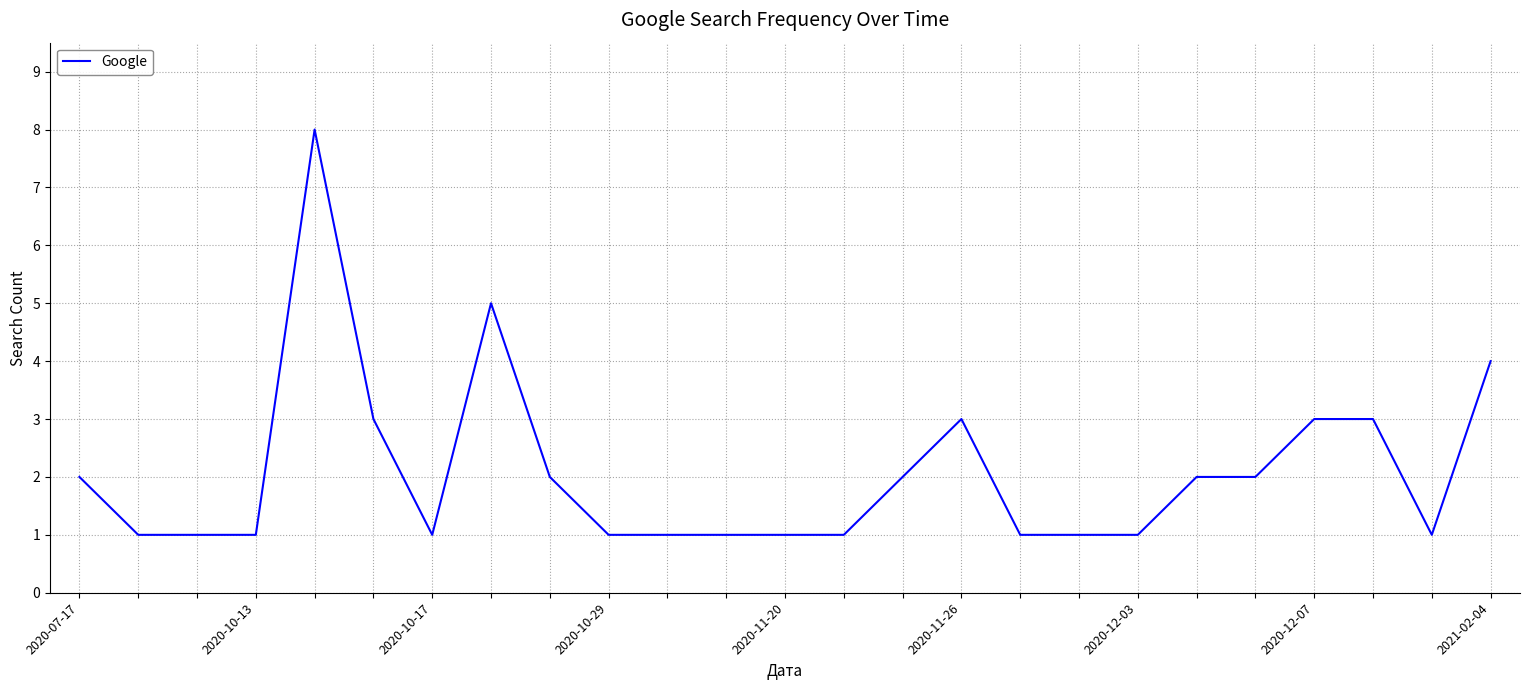

What is the sum of all values?

52